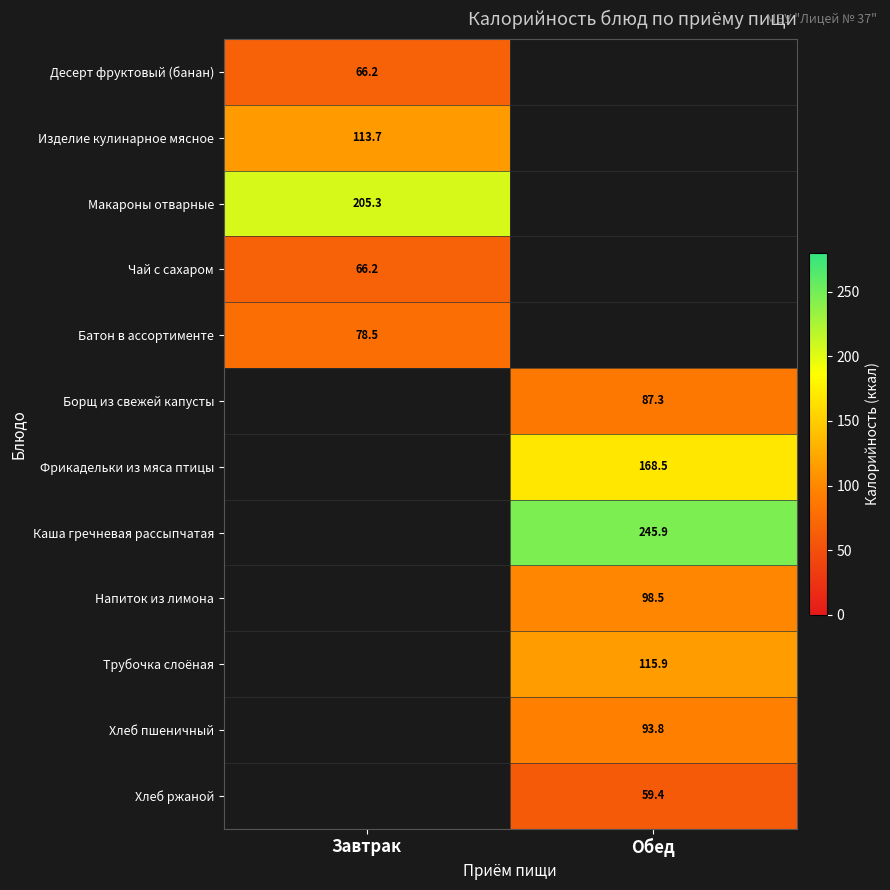

What value does the Трубочка слоёная series have at Обед?

115.9